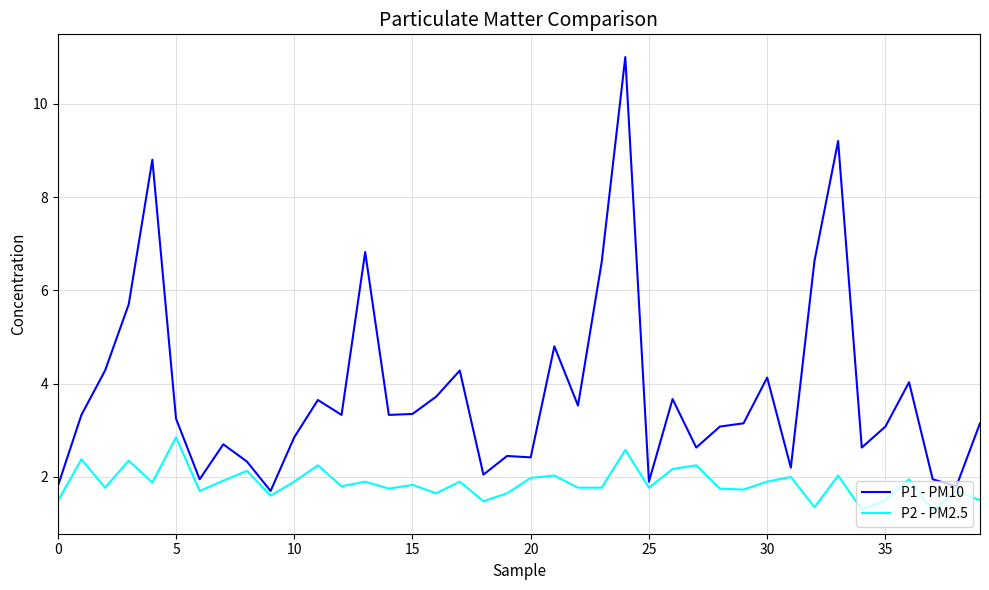

What is the maximum value shown in the chart?

11.0